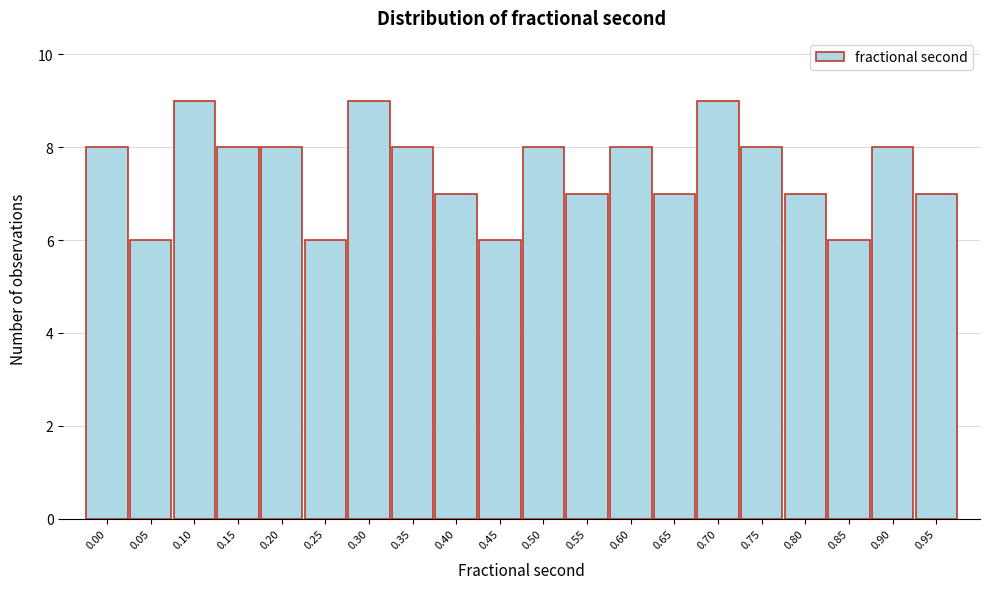

Reading left to right, extract all data points from this chart.

8	6	9	8	8	6	9	8	7	6	8	7	8	7	9	8	7	6	8	7